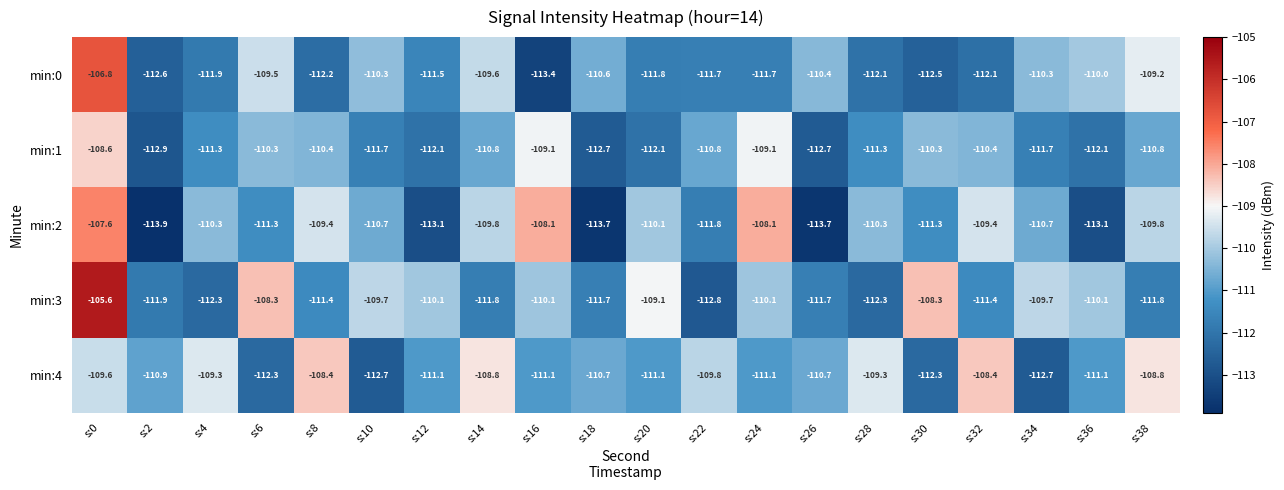

What is the difference between the maximum and minimum values in the min:4 series?

4.3